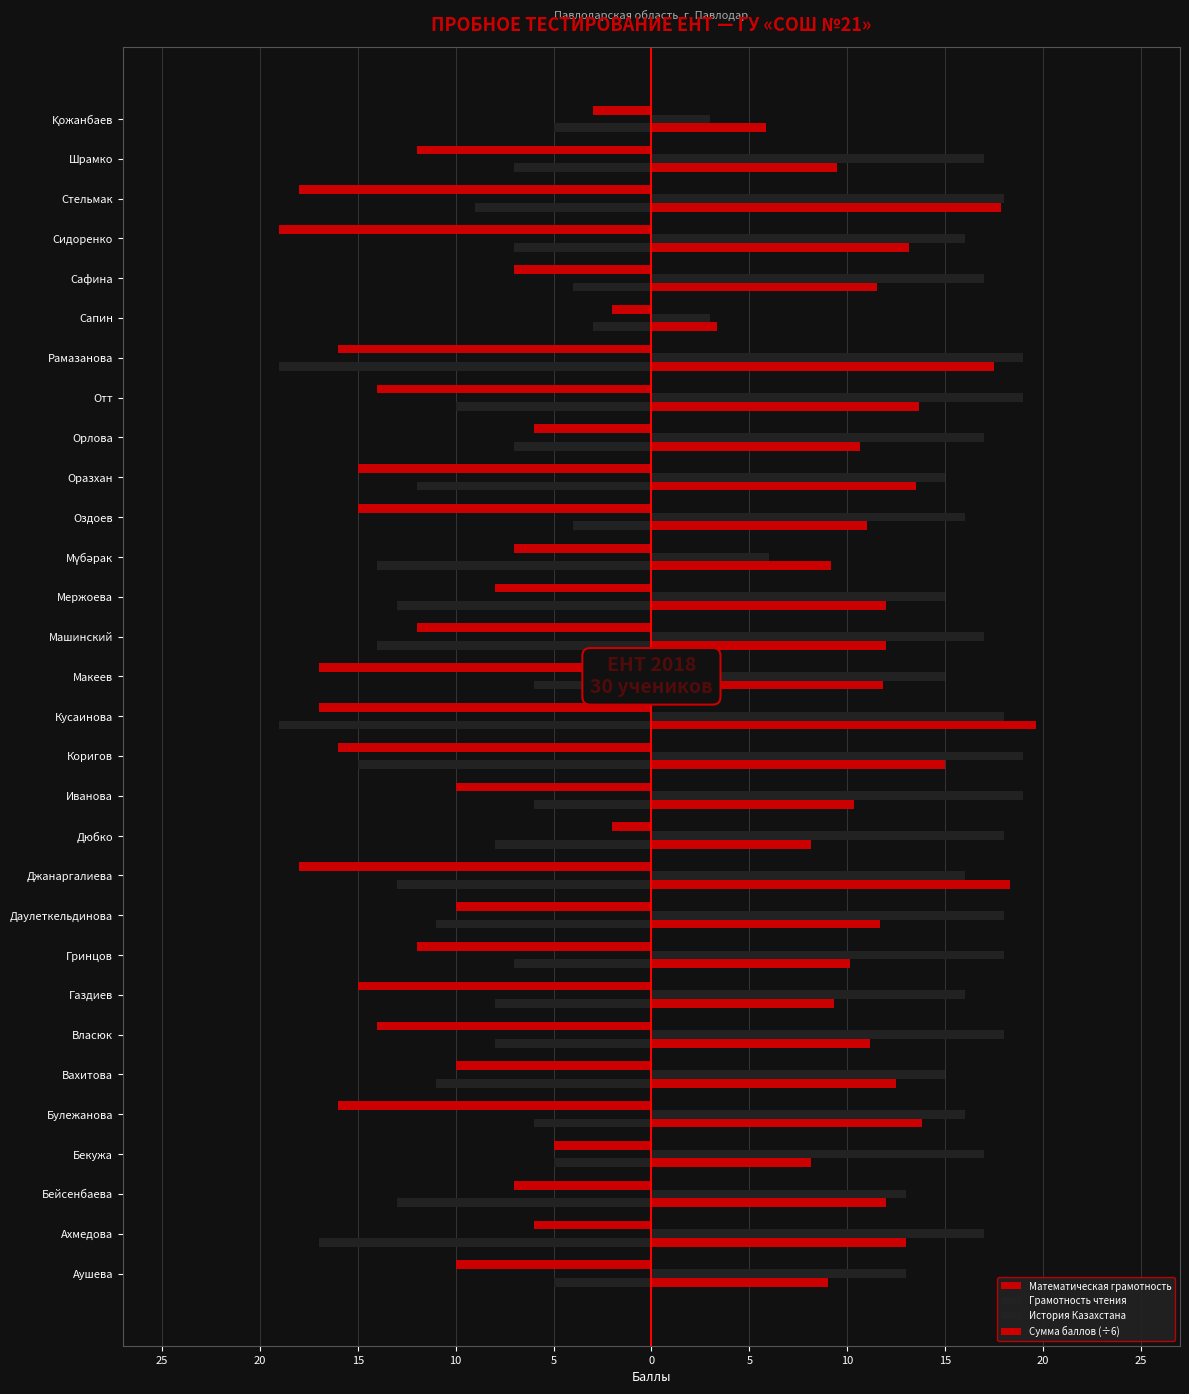

What are all the series names shown in the legend?

Математическая грамотность, Грамотность чтения, История Казахстана, Сумма баллов (÷6)